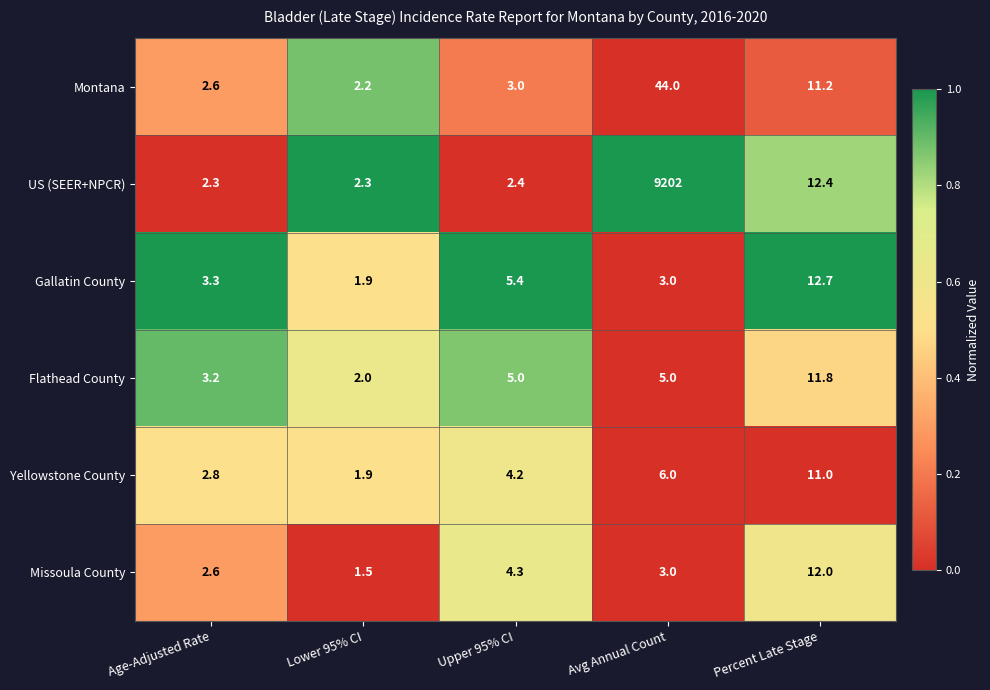

Count the number of data series in this chart.

6